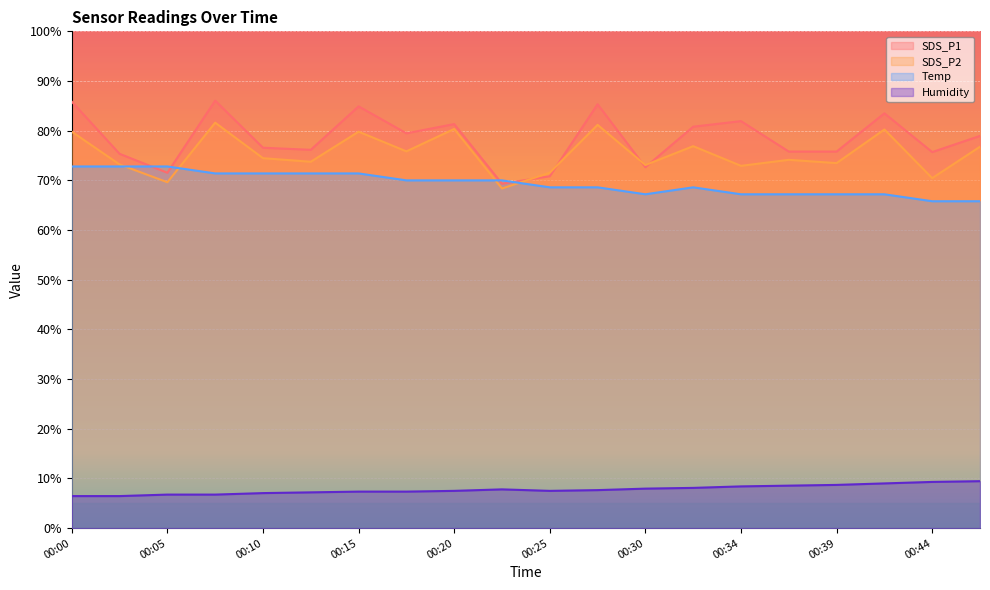

How many interior local peaks does the SDS_P1 series have?

6